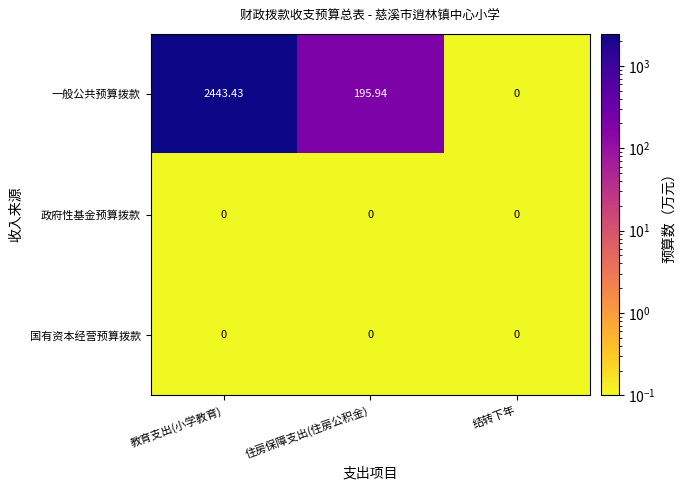

At which category does the chart reach its peak across all series?

教育支出(小学教育)